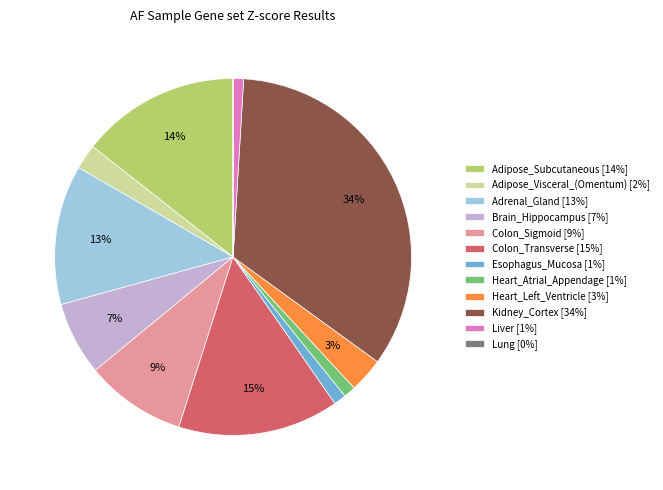

To the nearest percent, what portion does Kidney_Cortex represent?

34%